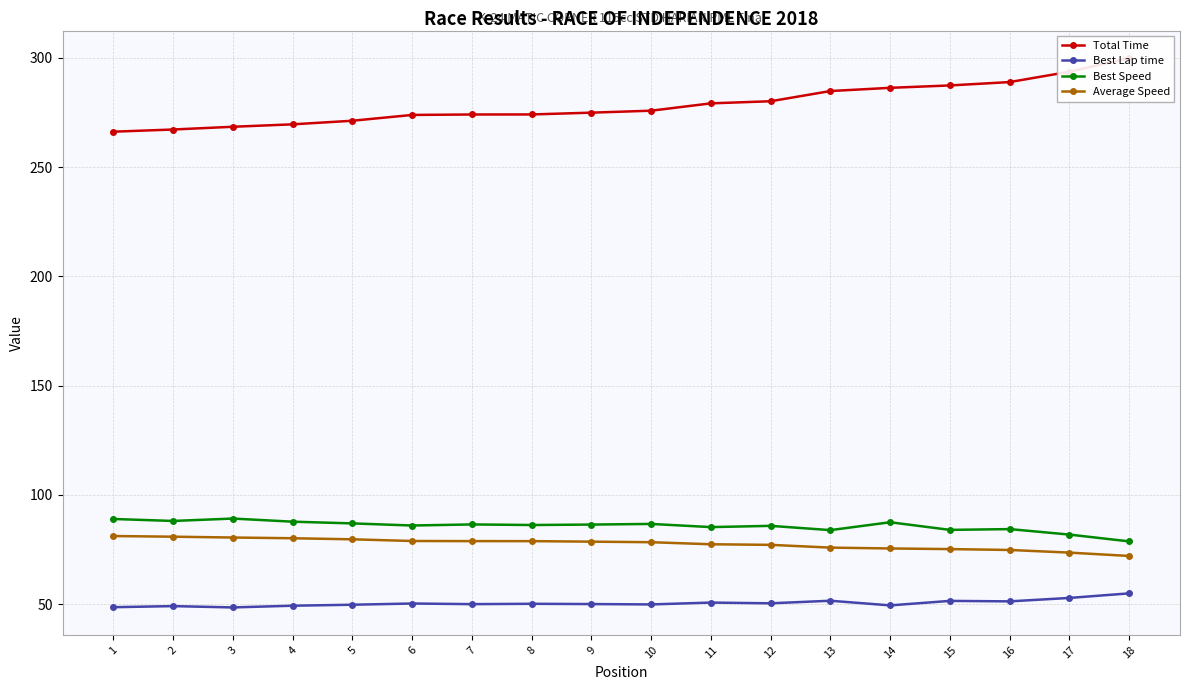

What is the minimum value for Best Speed?

78.7